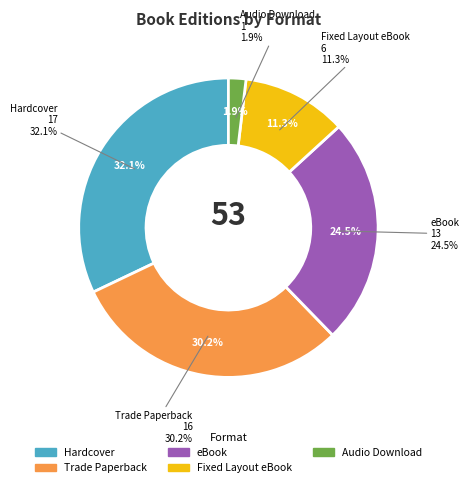

To the nearest percent, what percentage of the pie is Hardcover?

32%